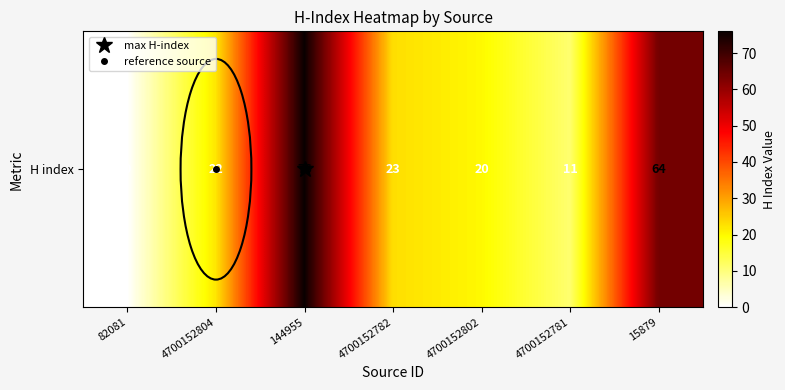

Reading left to right, what are all the values shown in this chart?

82081=0	4700152804=22	144955=76	4700152782=23	4700152802=20	4700152781=11	15879=64